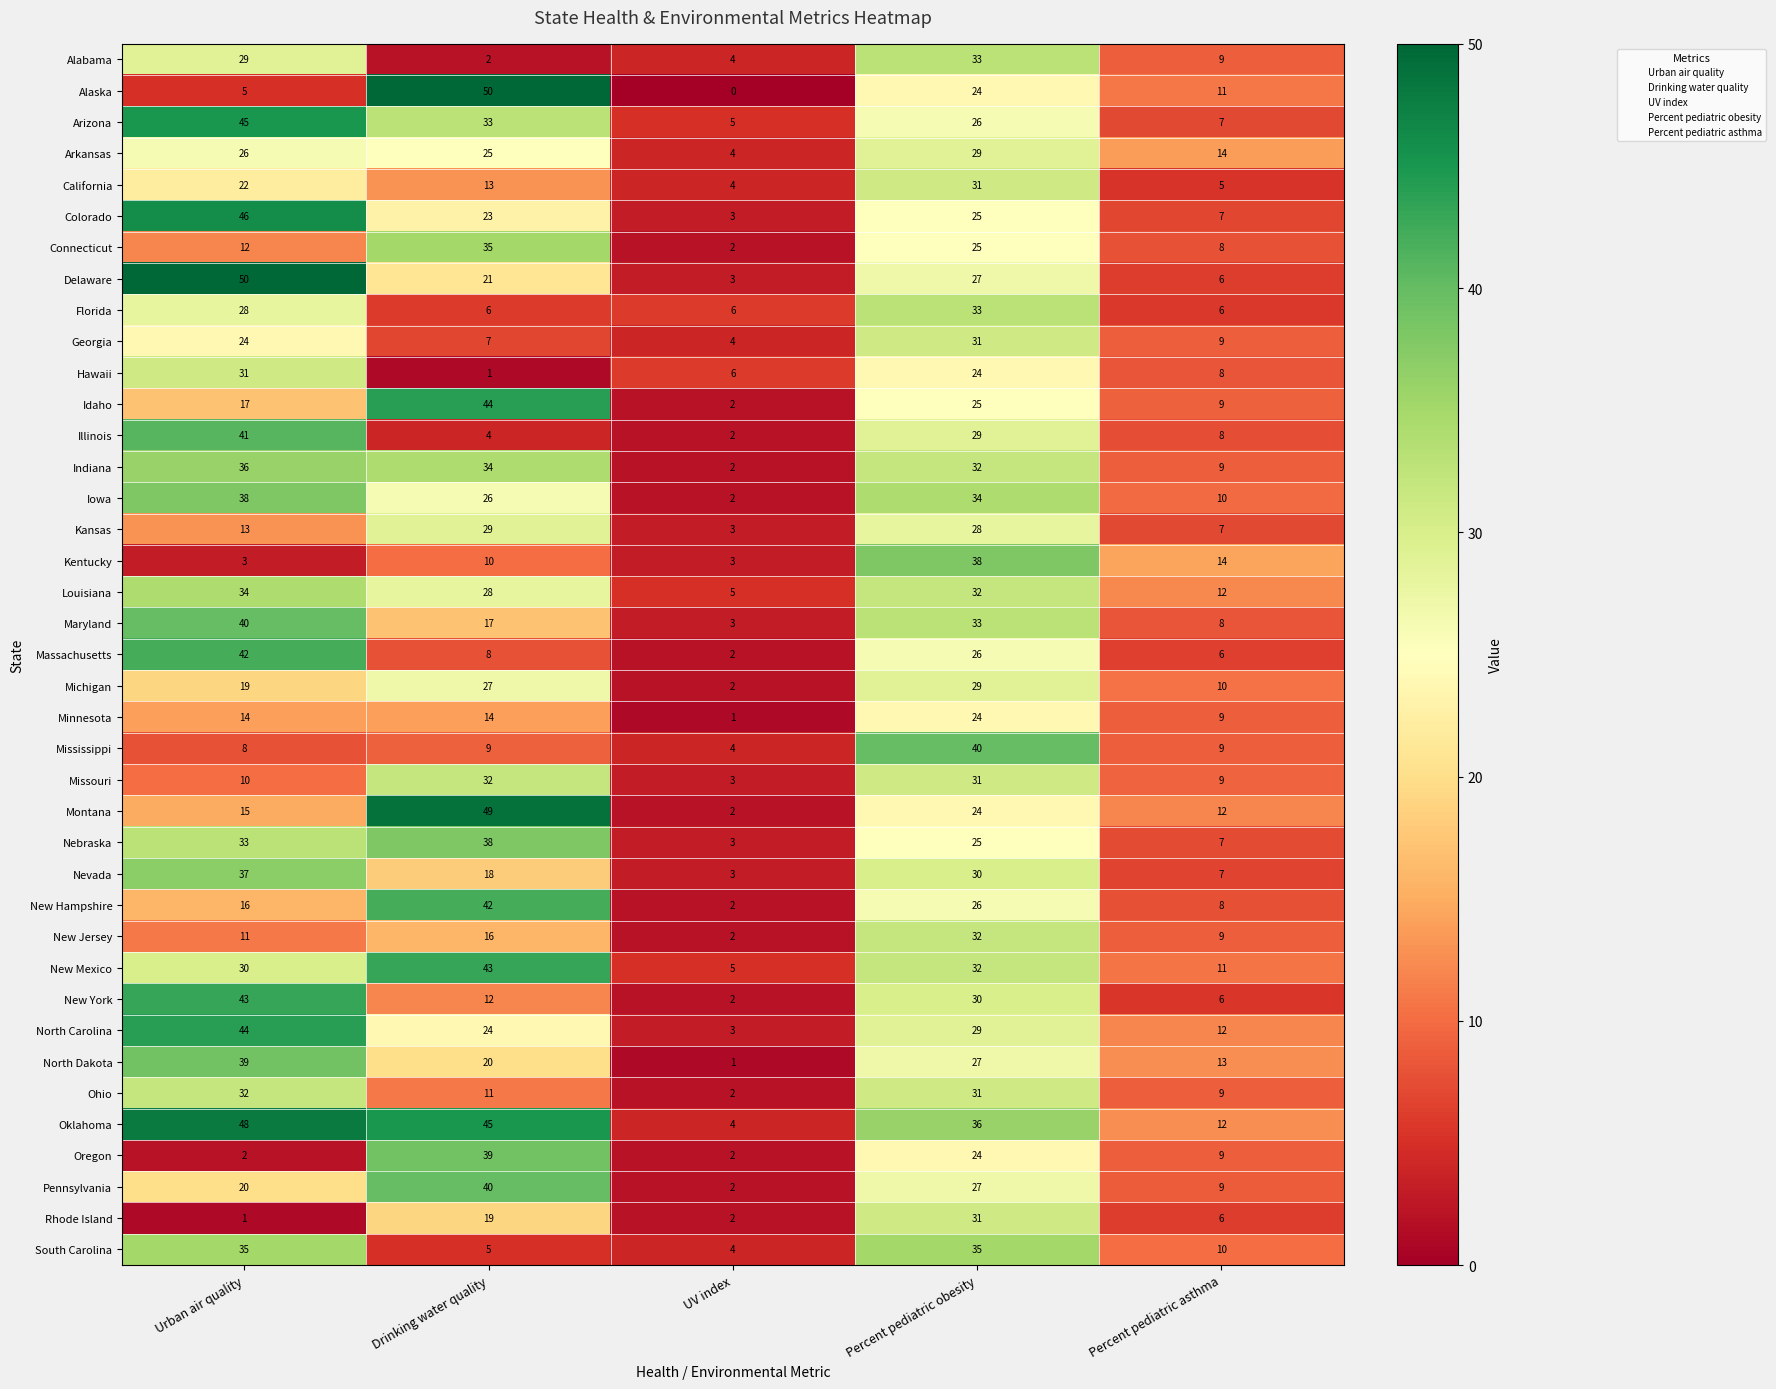

How many categories are shown in the chart?

5